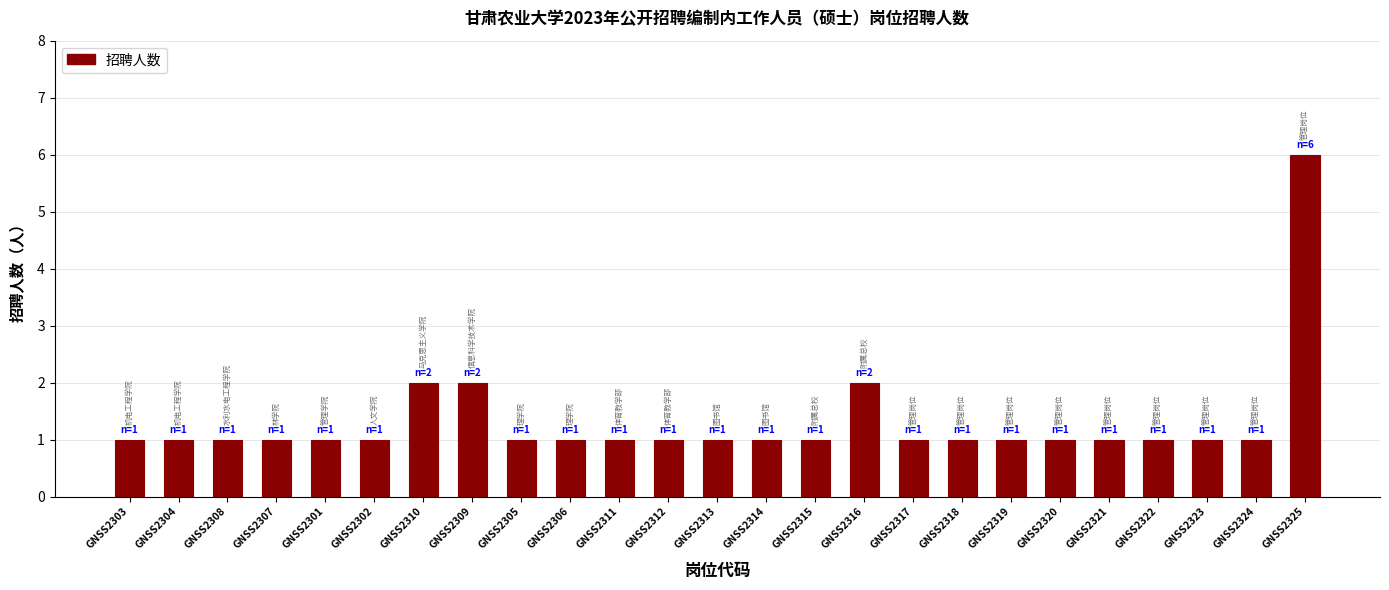

What is the minimum value shown in the chart?

1